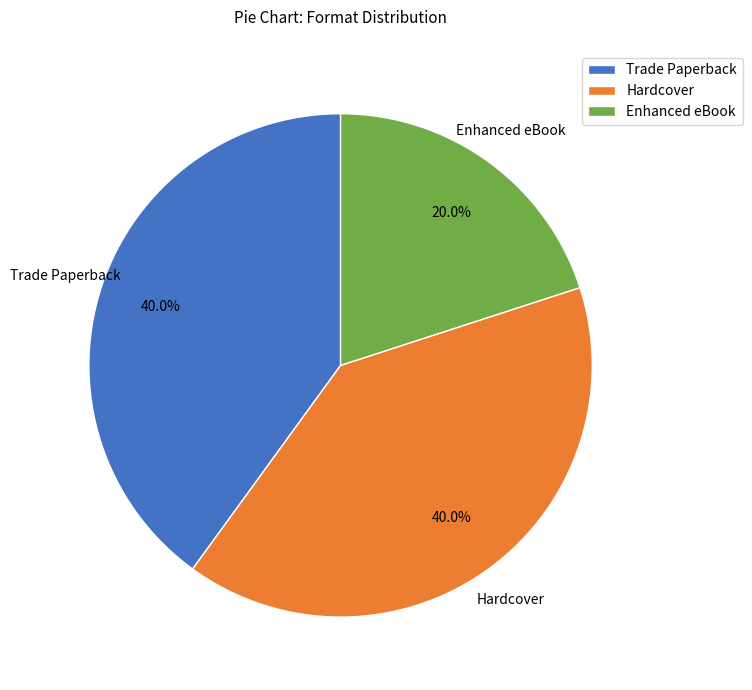

How many slices are in this pie chart?

3